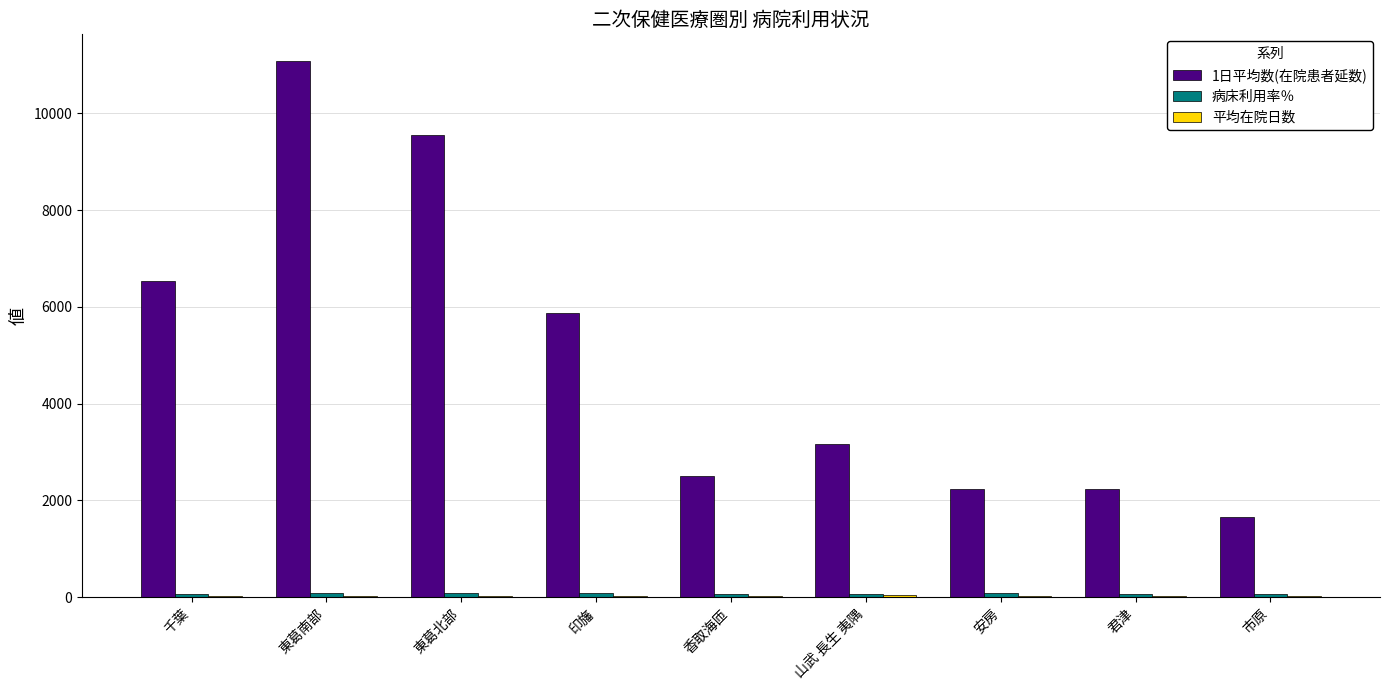

What is the greatest value displayed?

11078.0